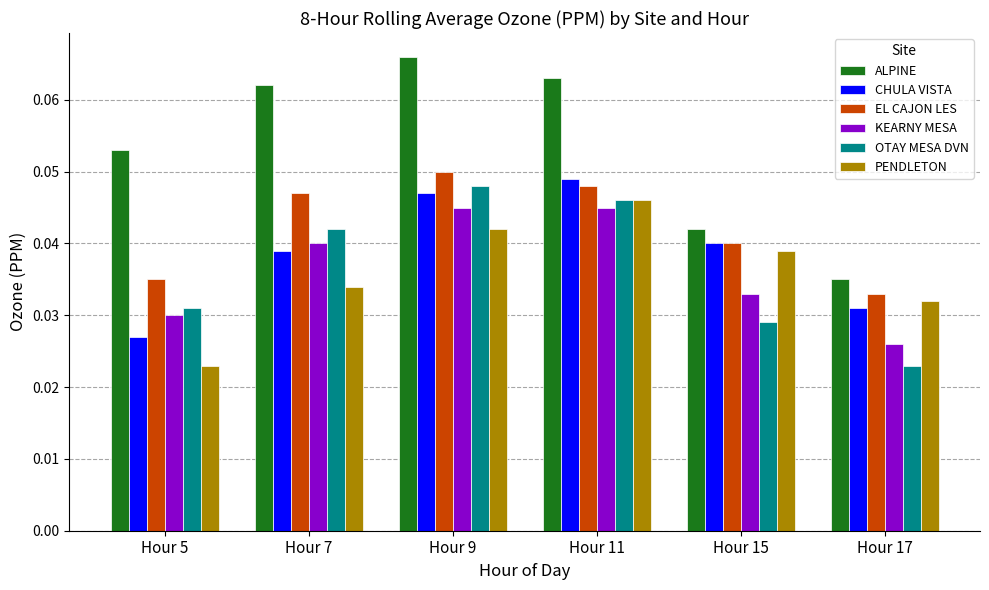

At which label does CHULA VISTA reach its peak?

Hour 11